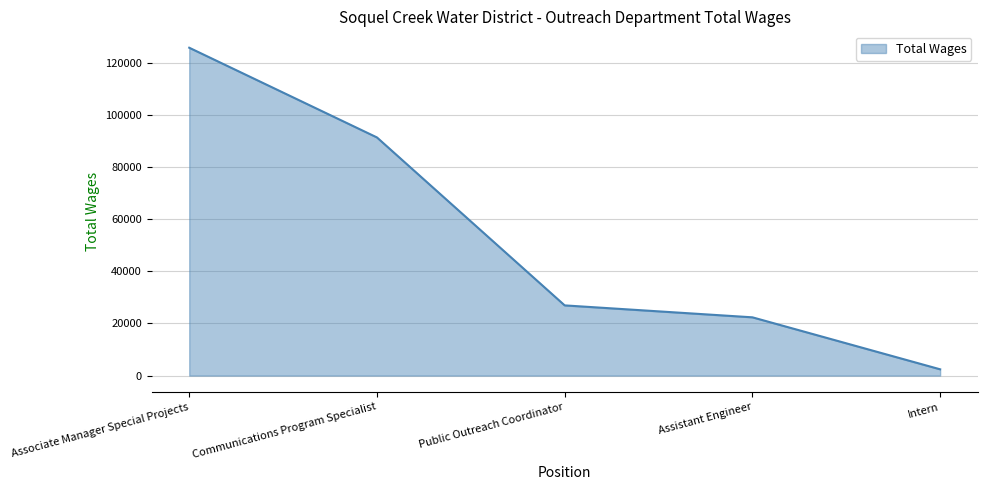

Reading right to left, what are all the values shown in this chart?

2408	22338	26912	91295	125684